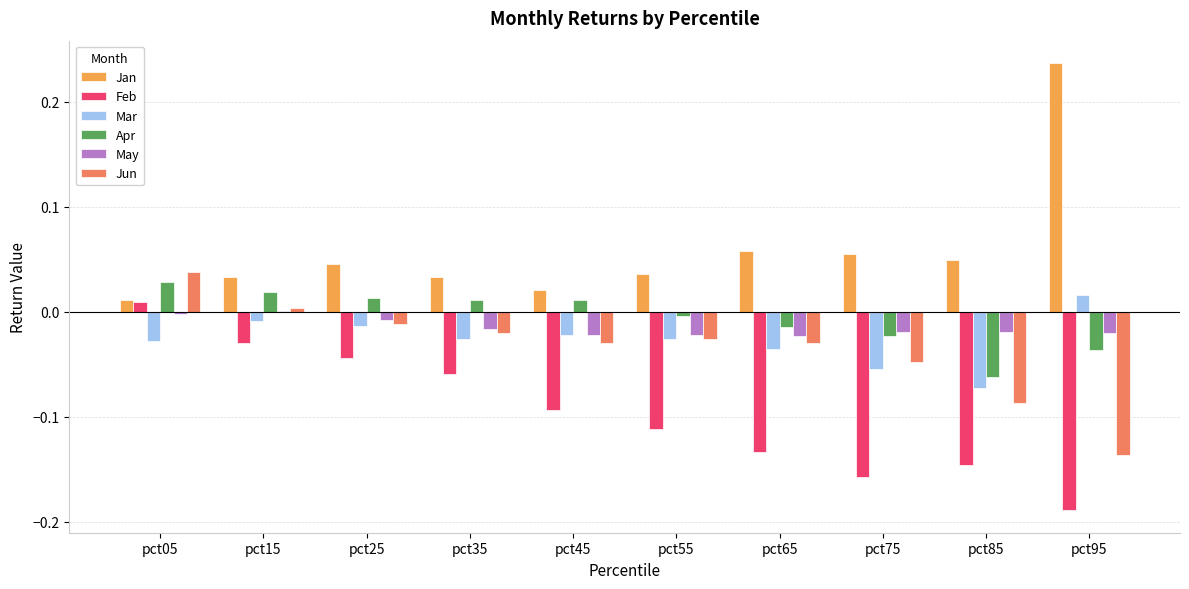

Where does the Jun series first go above 0?

pct05